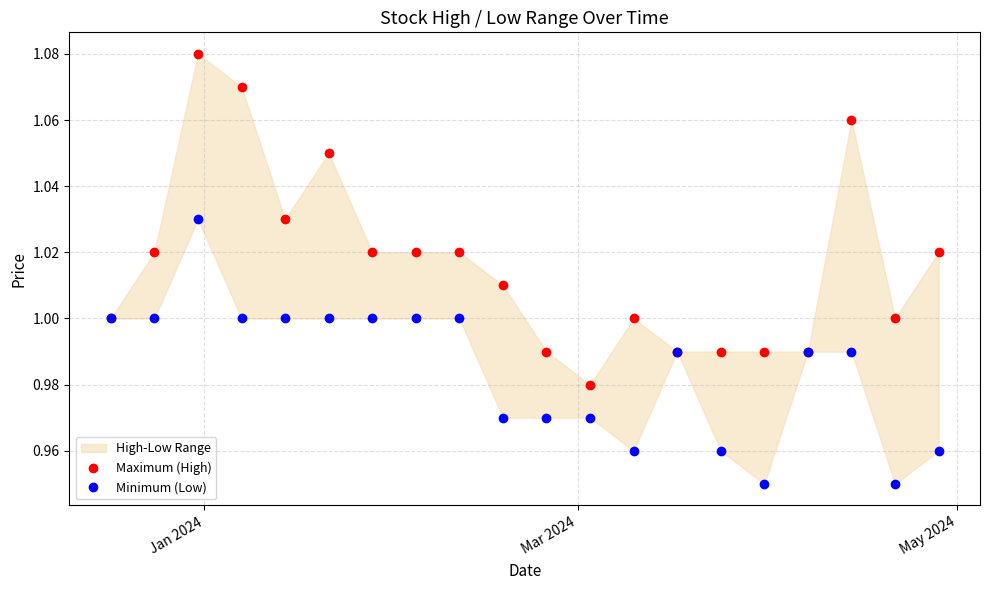

At how many categories does at least one series exceed 1?

11